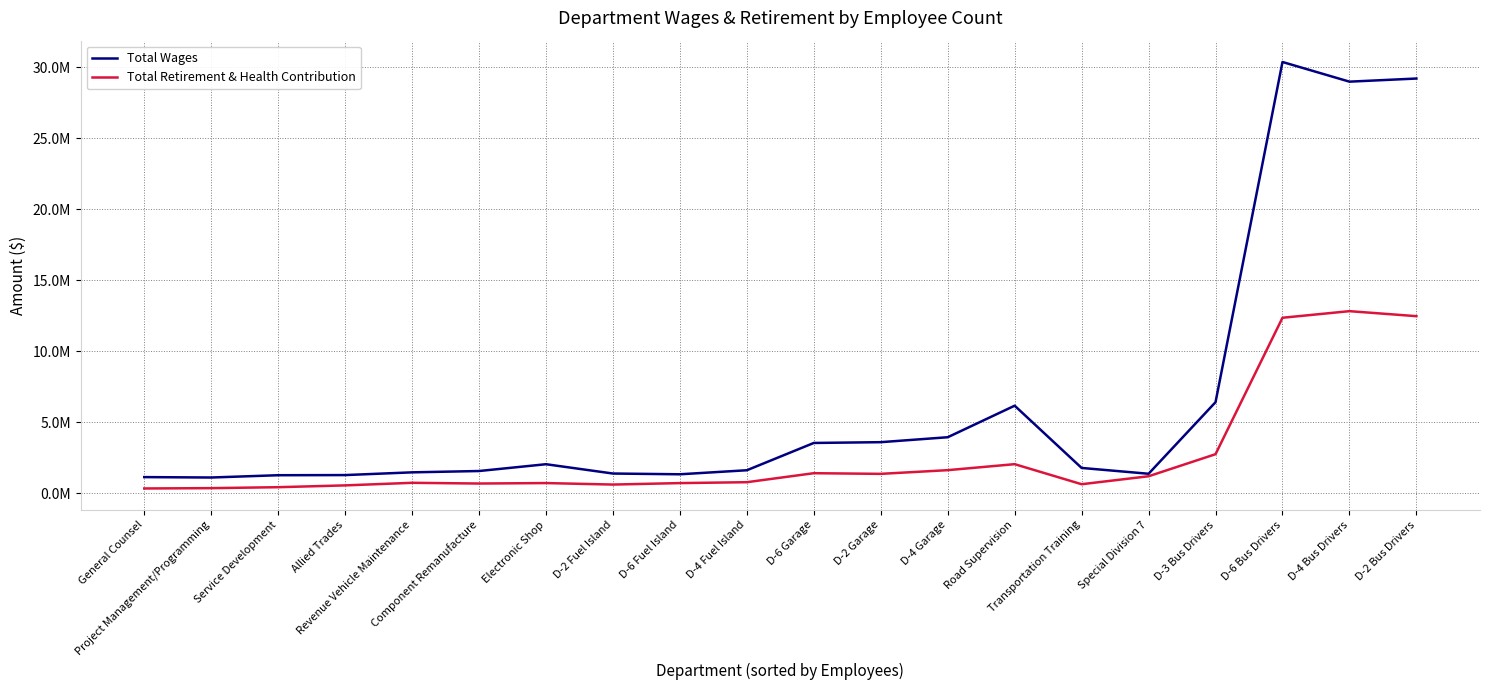

At how many categories does at least one series exceed 19784946?

3